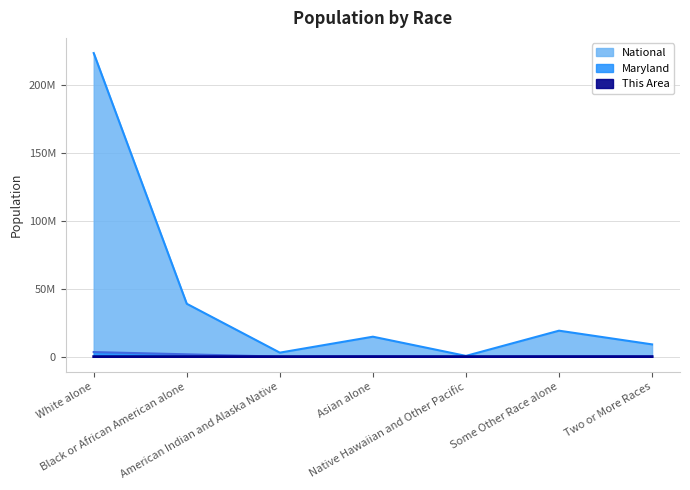

The value of This Area at Native Hawaiian and Other Pacific is 1. True or false?

True